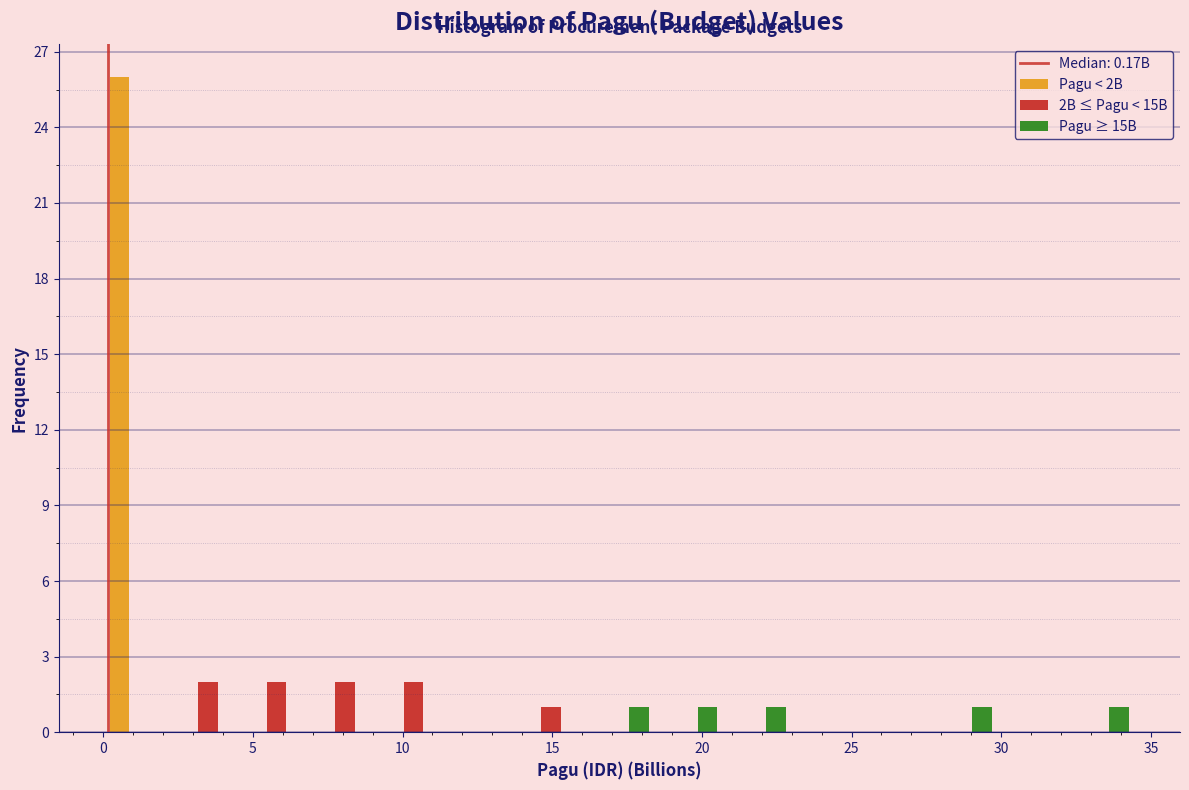

What is the height of the Pagu < 2B bar covering 0.0 to 2.5 on the x-axis? Neither the bar edges nor the heights are printed on the chart, so give them approximately, as read against the axes.

26